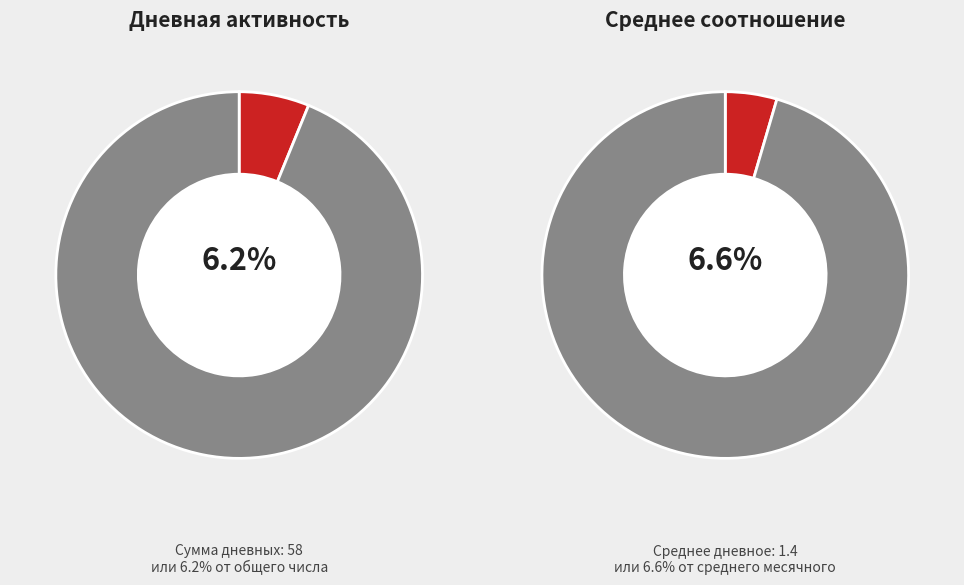

Which series has the widest spread of values?

Дневная